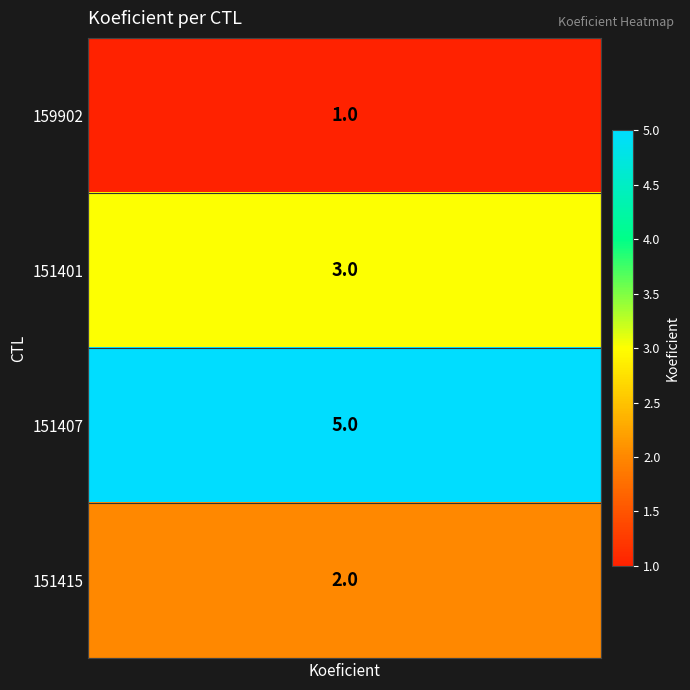

What is the greatest value displayed?

5